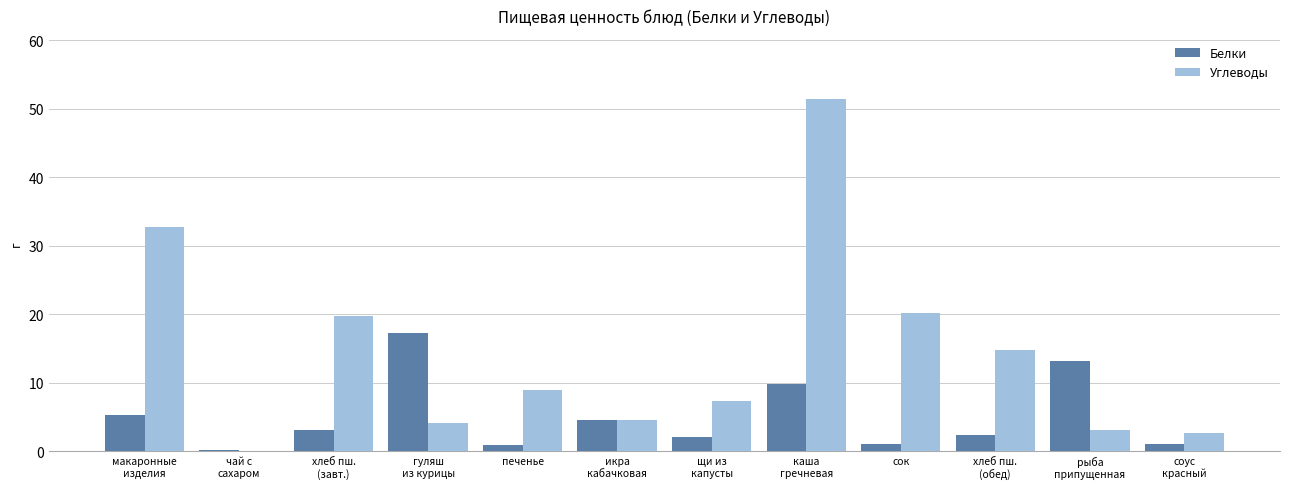

What is the sum of all Белки values?

60.5